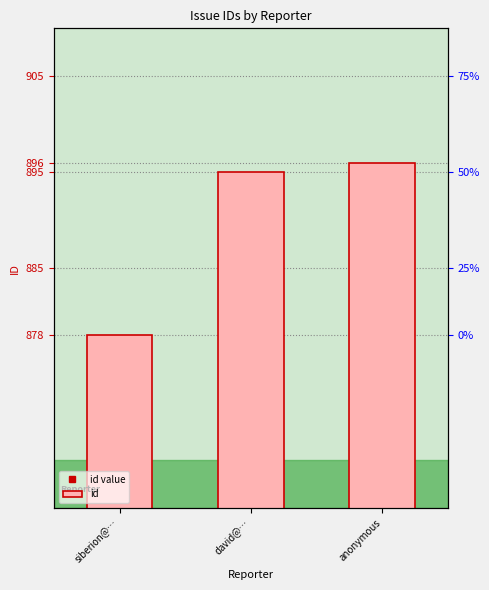

What is the value of the 3rd bar from the left?

896